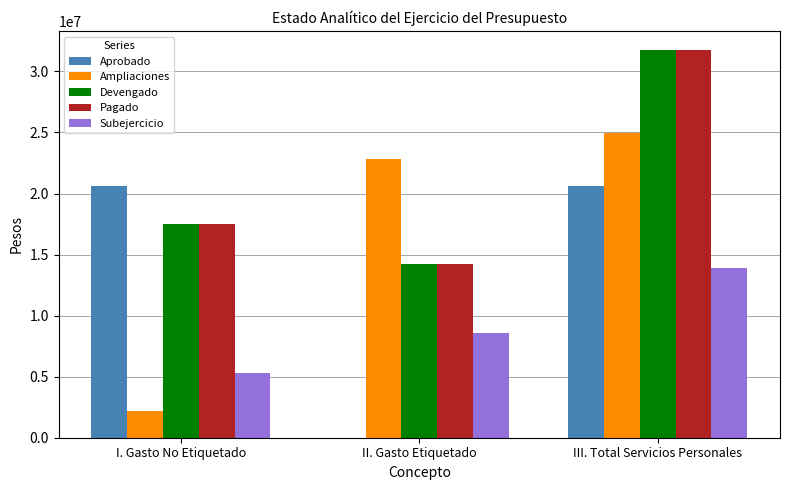

What is the sum of all Devengado values?

63441115.1